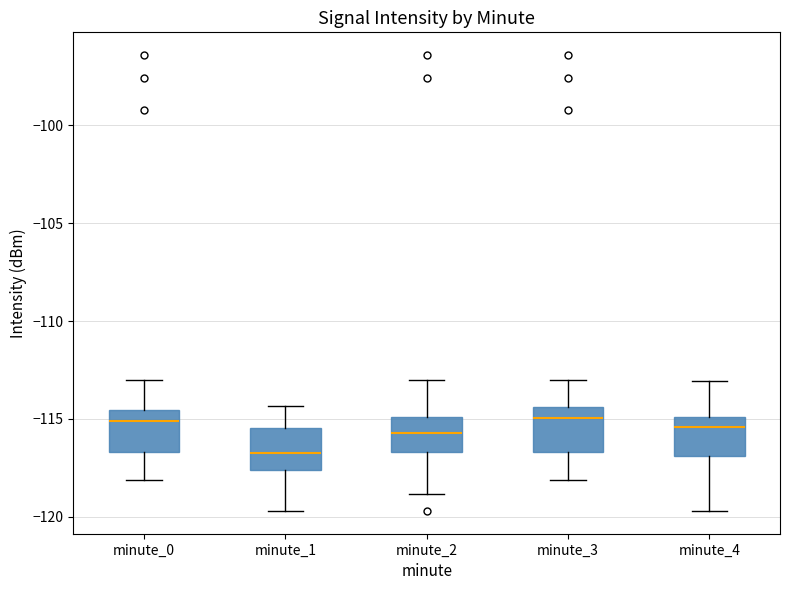

Reading left to right, read every box against the y-axis: the position of its median line, the range the box covers, and the ends of its whiskers. The values are not printed on the chart, so give them approximately, as read against the axis.

minute_0: median -115.0, box -116.5 to -114.5, whiskers -118.0 to -113.0
minute_1: median -117.0, box -117.5 to -115.5, whiskers -119.5 to -114.5
minute_2: median -115.5, box -116.5 to -115.0, whiskers -119.0 to -113.0
minute_3: median -115.0, box -116.5 to -114.5, whiskers -118.0 to -113.0
minute_4: median -115.5, box -117.0 to -115.0, whiskers -119.5 to -113.0